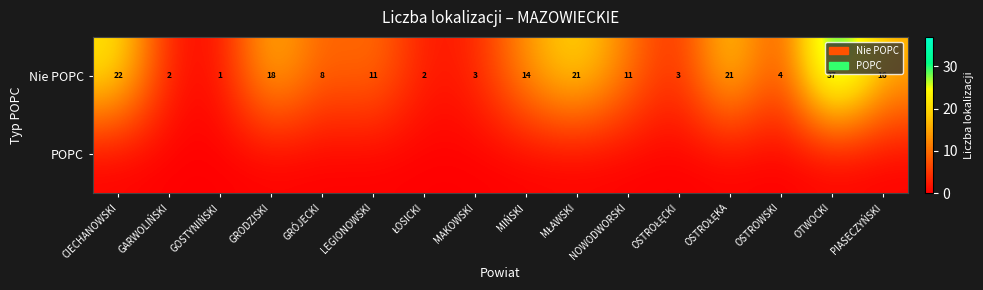

At how many categories does at least one series exceed 19?

4